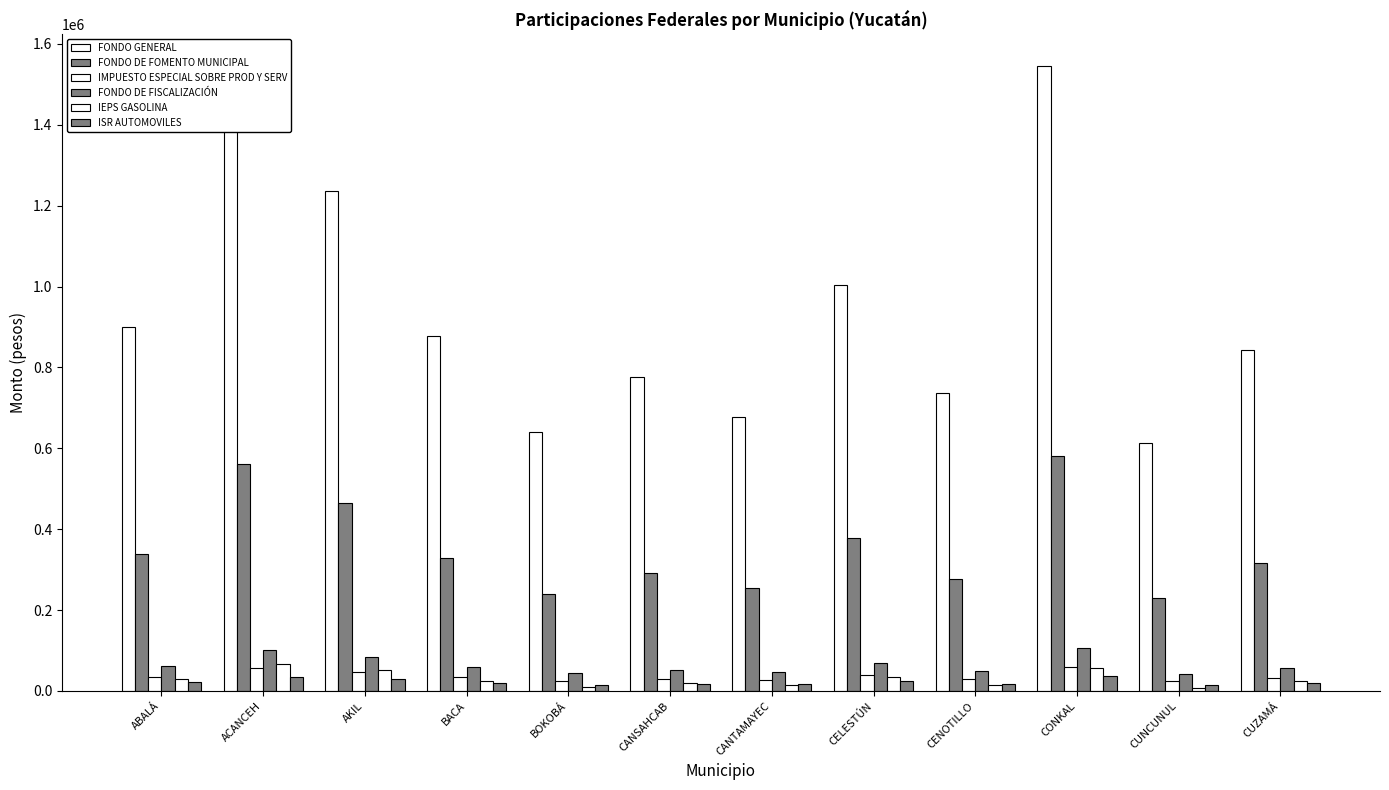

How many values in the FONDO GENERAL series are below 876747?

6